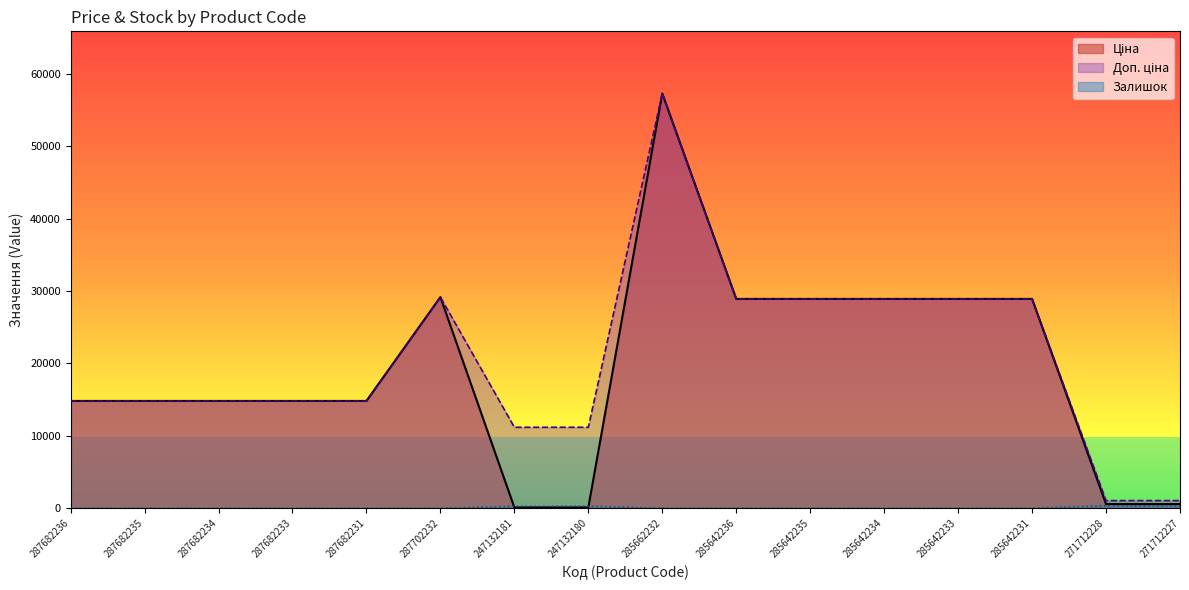

Count the number of data series in this chart.

3